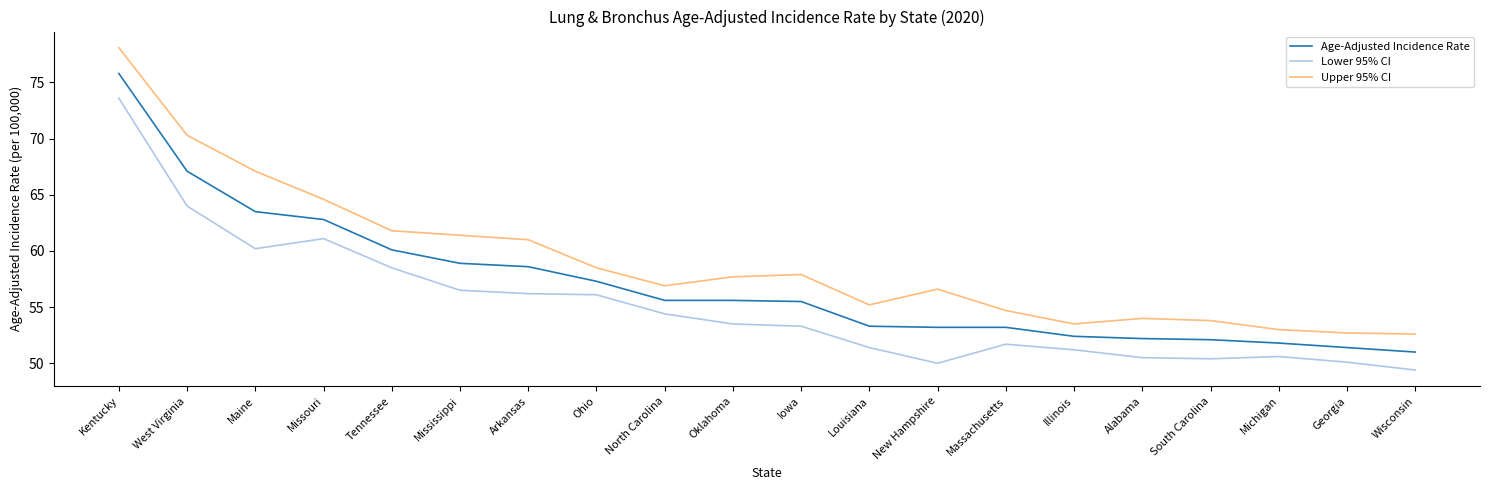

Where does the Upper 95% CI series first go above 57?

Kentucky